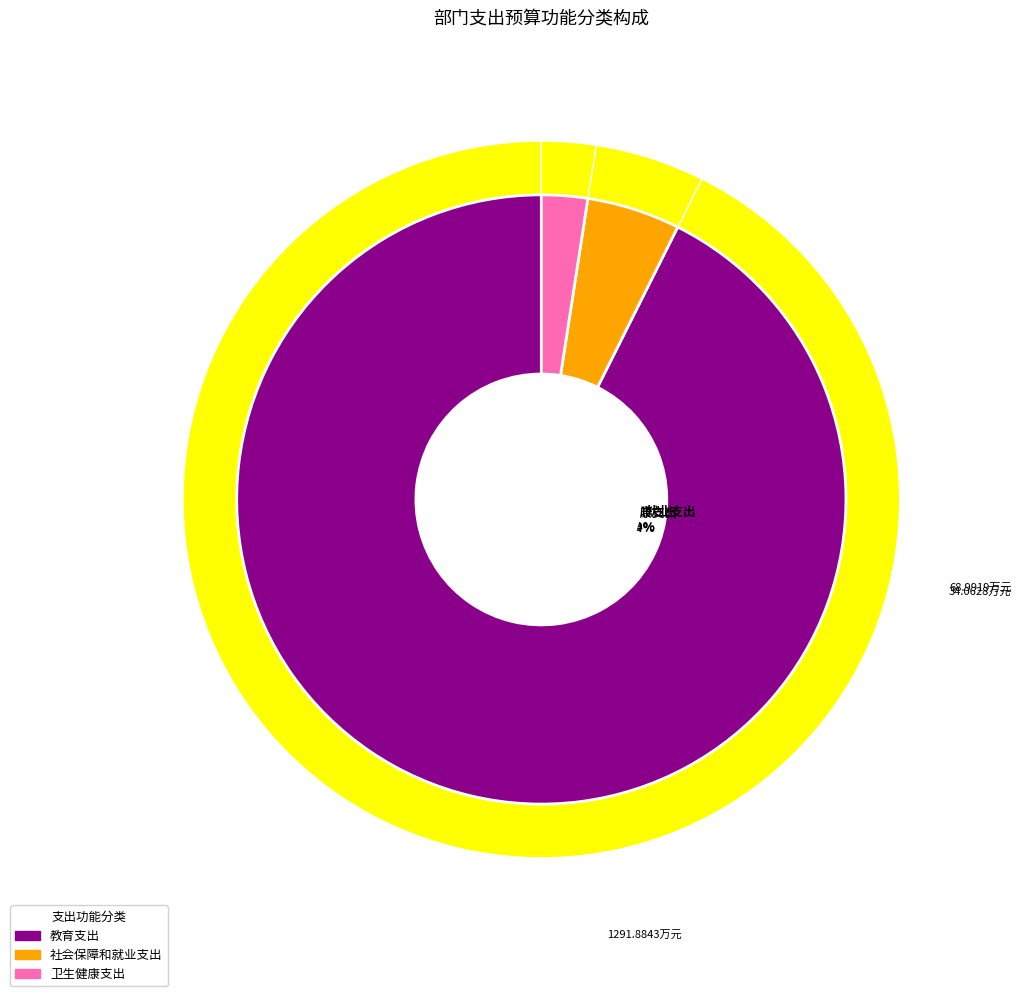

Which category has the smallest portion of the pie?

卫生健康支出